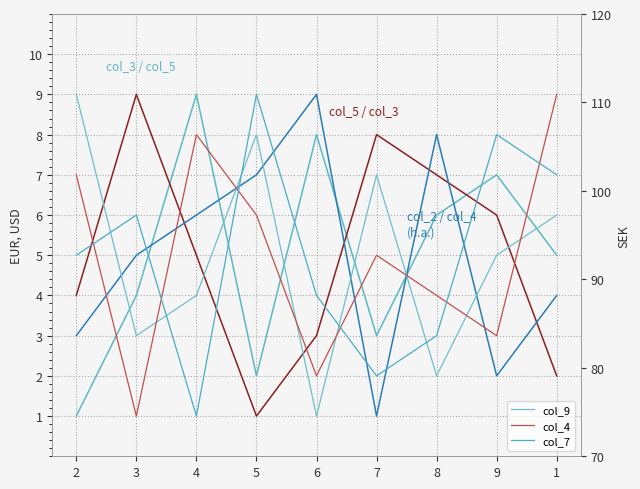

Which category has the highest value in the col_4 series?

1